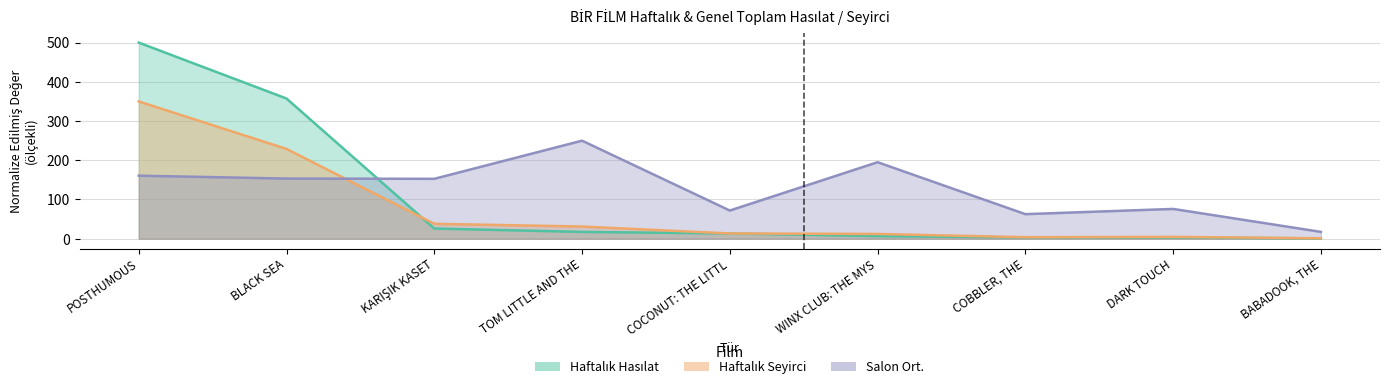

Is the value of Haftalık Seyirci at KARIŞIK KASET greater than the value of Salon Ort. at TOM LITTLE AND THE?

No